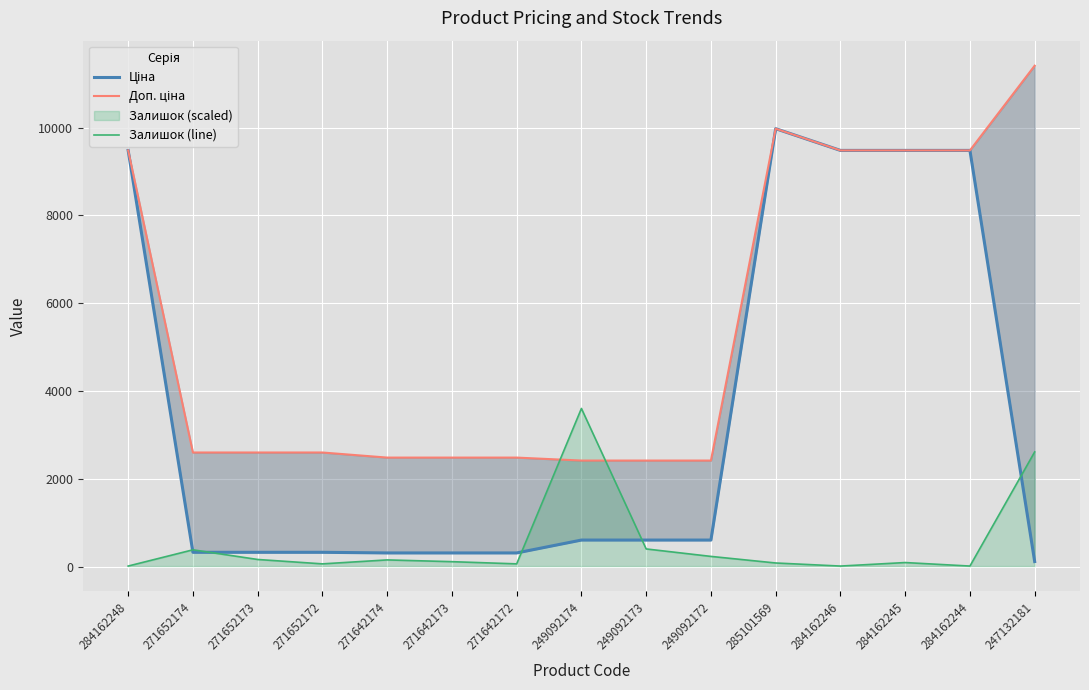

True or false: Доп. ціна has a value of 9975.0 at 285101569.

True